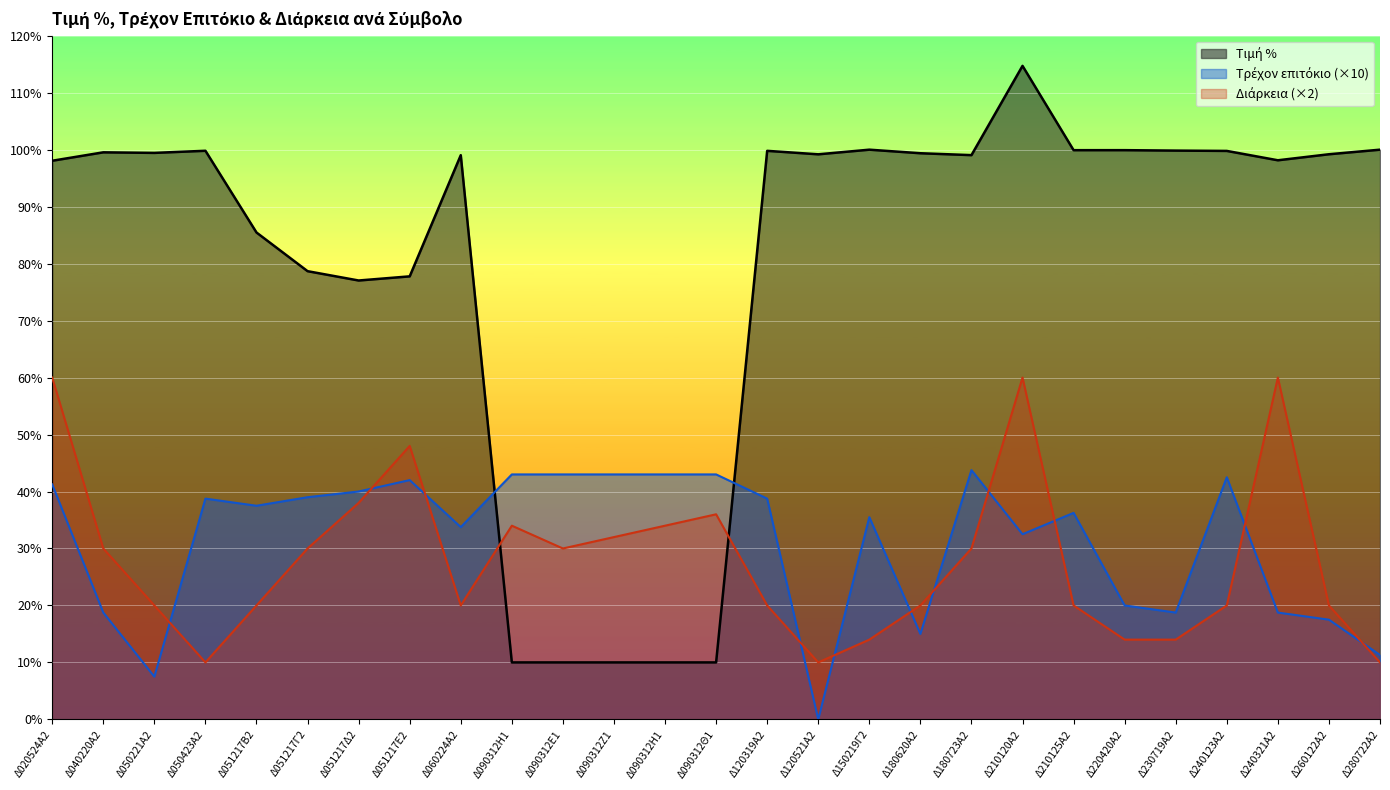

How many interior local peaks does the Διάρκεια series have?

5